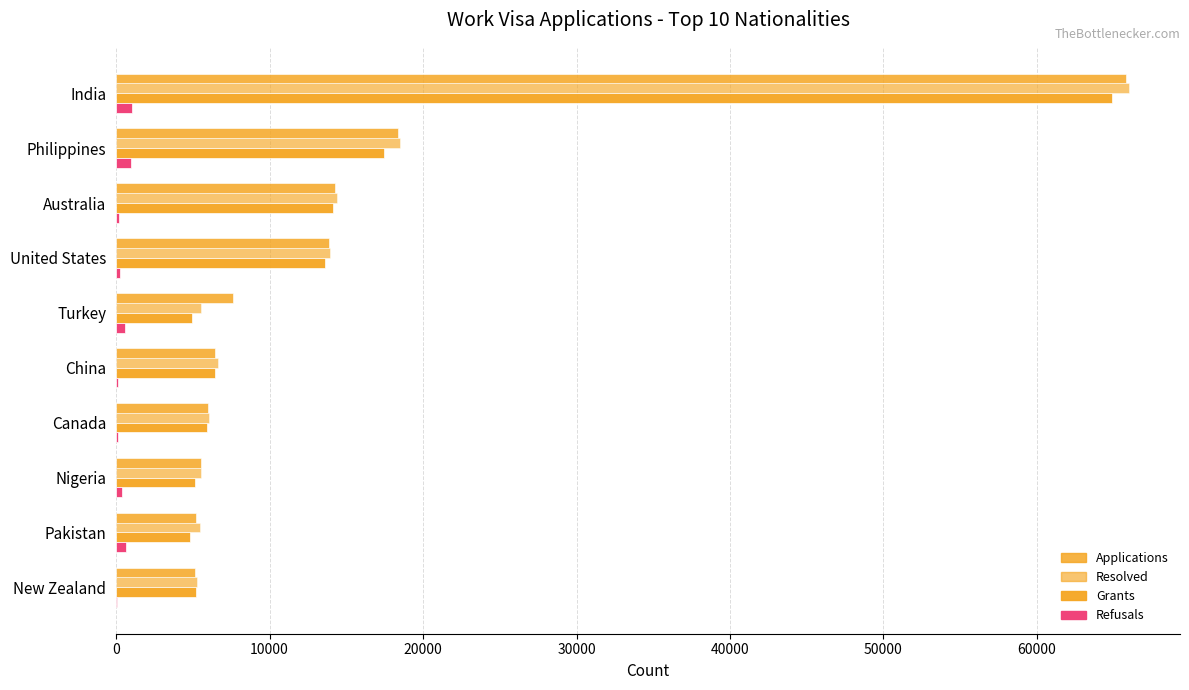

Does the chart contain stacked bars?

No